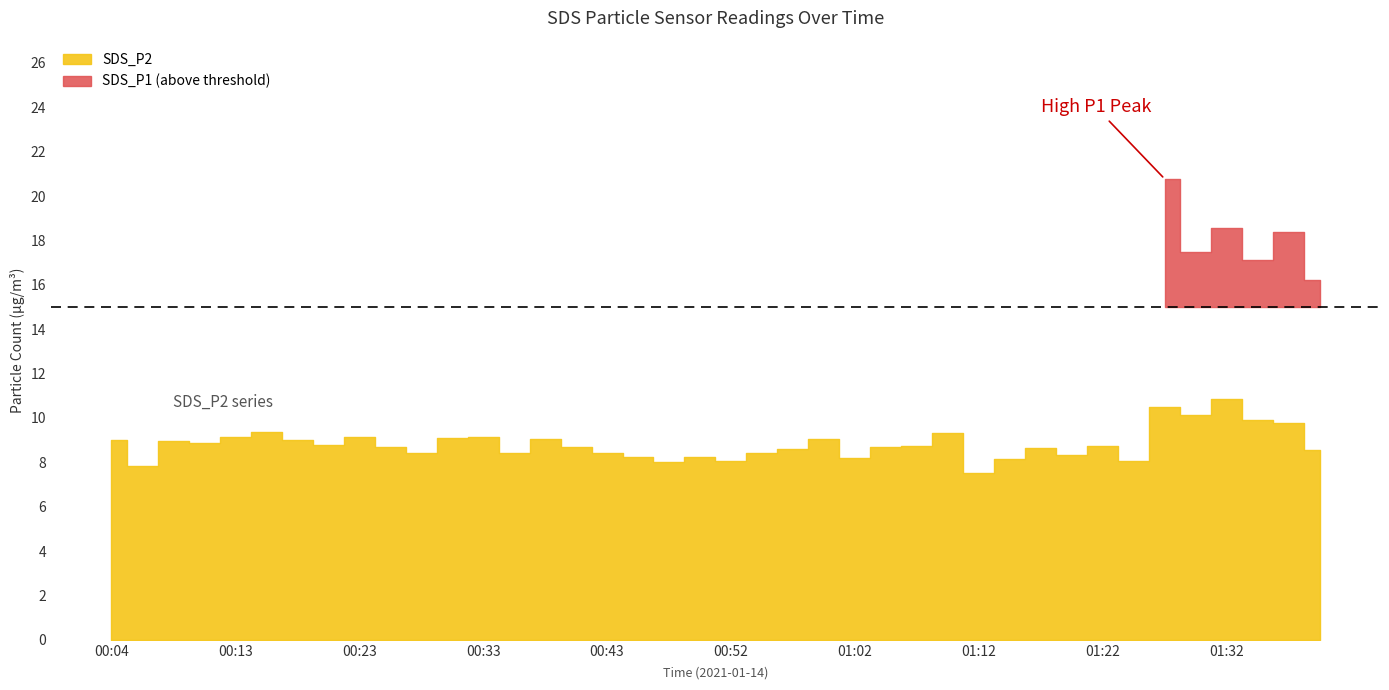

What is the label of the 31st point from the right?

00:25